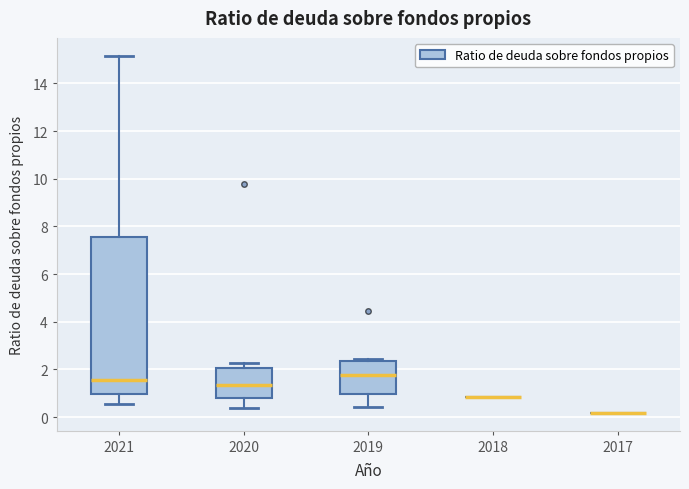

Which box is the tallest, from its lower edge to its upper edge?

2021